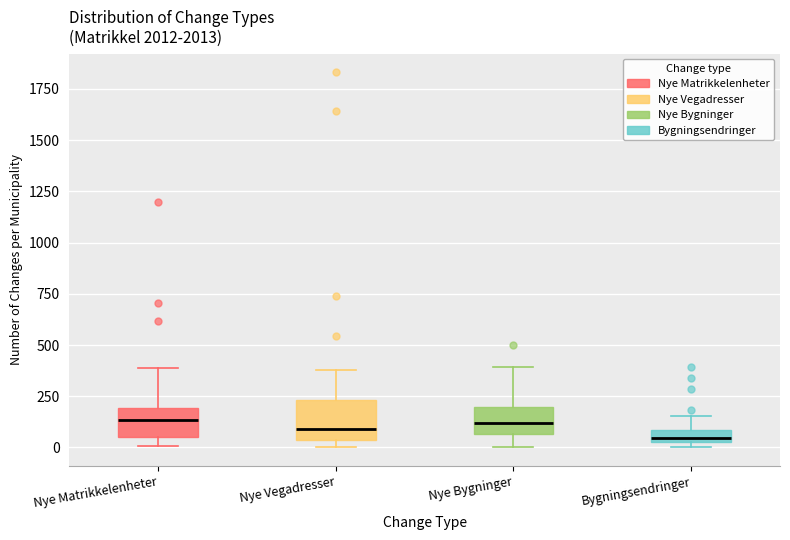

Where does the median line of the box for Nye Vegadresser sit on the y-axis? The values are not printed on the chart, so give them approximately, as read against the axis.

100